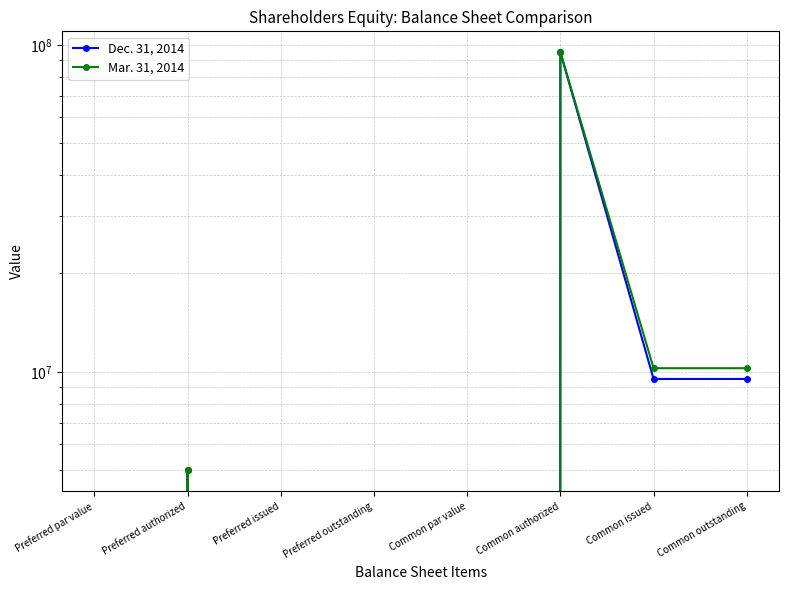

Reading left to right, what are all the values shown in this chart?

Dec. 31, 2014: Preferred par value=0	Preferred authorized=5000000	Preferred issued=0	Preferred outstanding=0	Common par value=0	Common authorized=95000000	Common issued=9514767	Common outstanding=9514767
Mar. 31, 2014: Preferred par value=0	Preferred authorized=5000000	Preferred issued=0	Preferred outstanding=0	Common par value=0	Common authorized=95000000	Common issued=10262384	Common outstanding=10262384